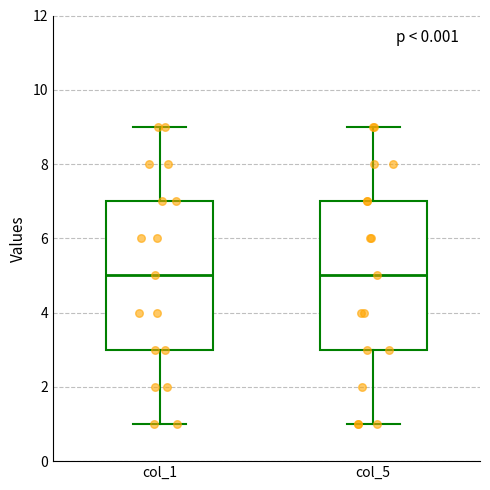

Reading left to right, read every box against the y-axis: the position of its median line, the range the box covers, and the ends of its whiskers. The values are not printed on the chart, so give them approximately, as read against the axis.

col_1: median 5, box 3 to 7, whiskers 1 to 9
col_5: median 5, box 3 to 7, whiskers 1 to 9